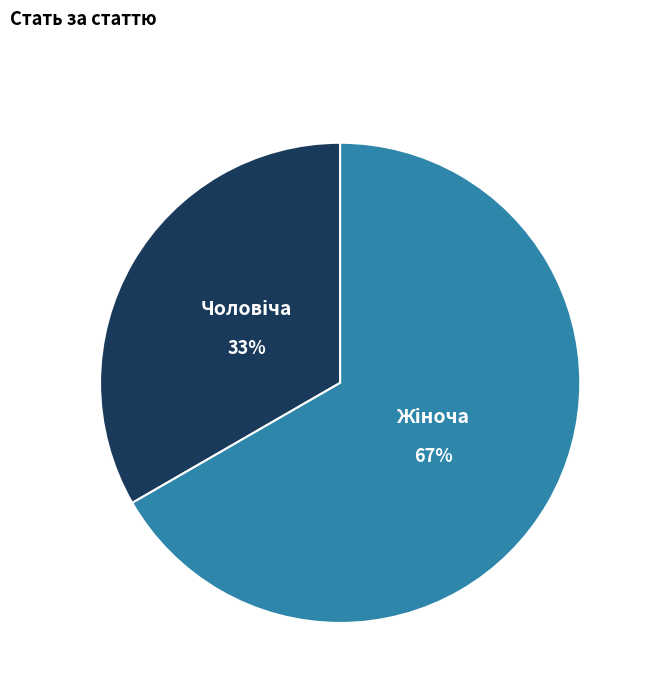

Count the number of slices in the pie.

2